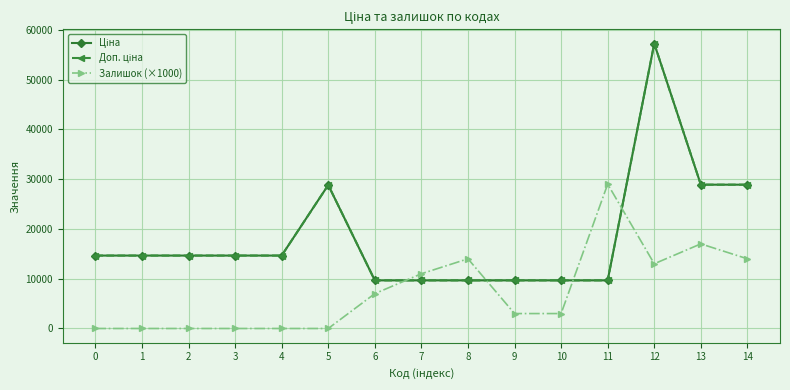

True or false: Доп. ціна and Ціна intersect in this chart.

False